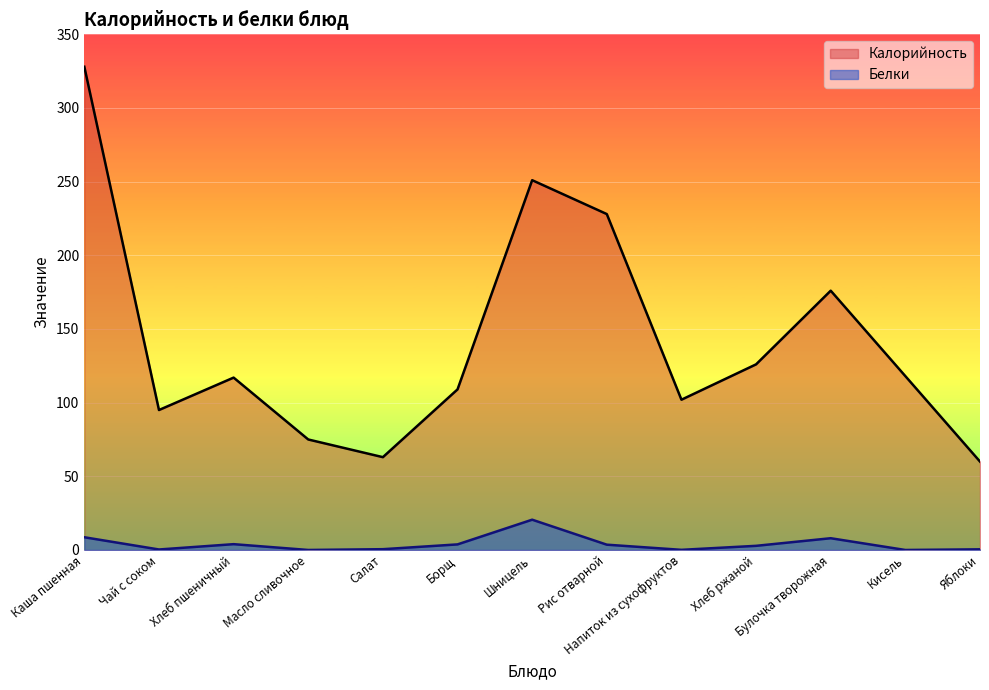

What is the label of the 8th point from the right?

Борщ